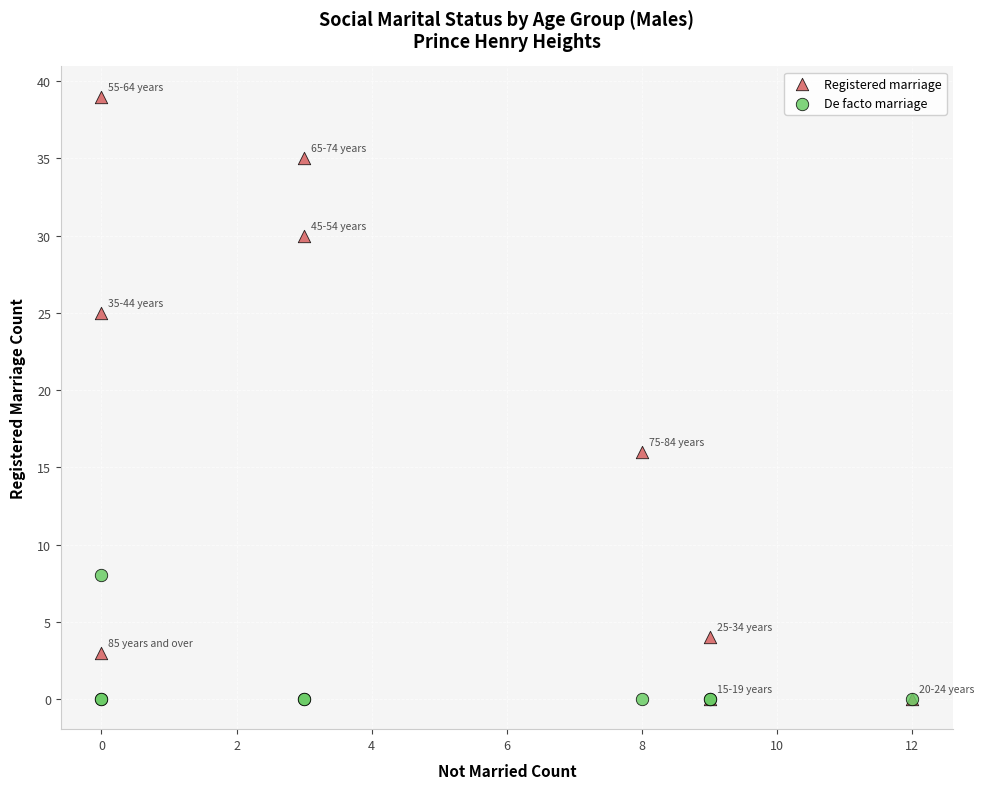

Across all series, what Y value is closest to 19?

16